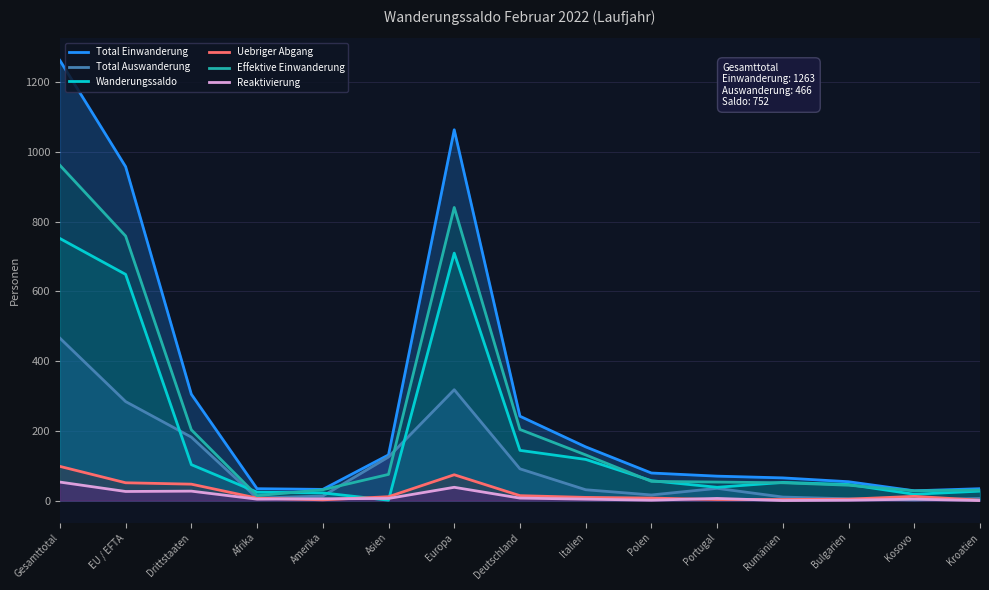

Is it true that Reaktivierung equals 1 at Polen?

True